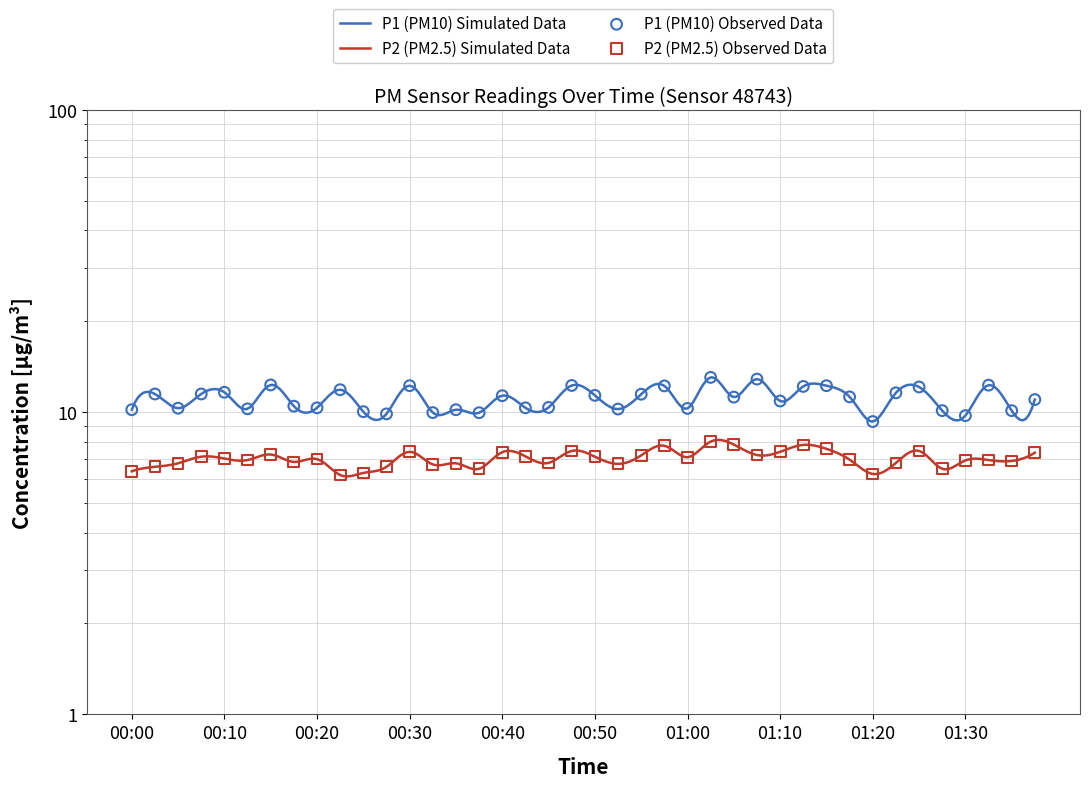

At how many categories does at least one series exceed 10?

35